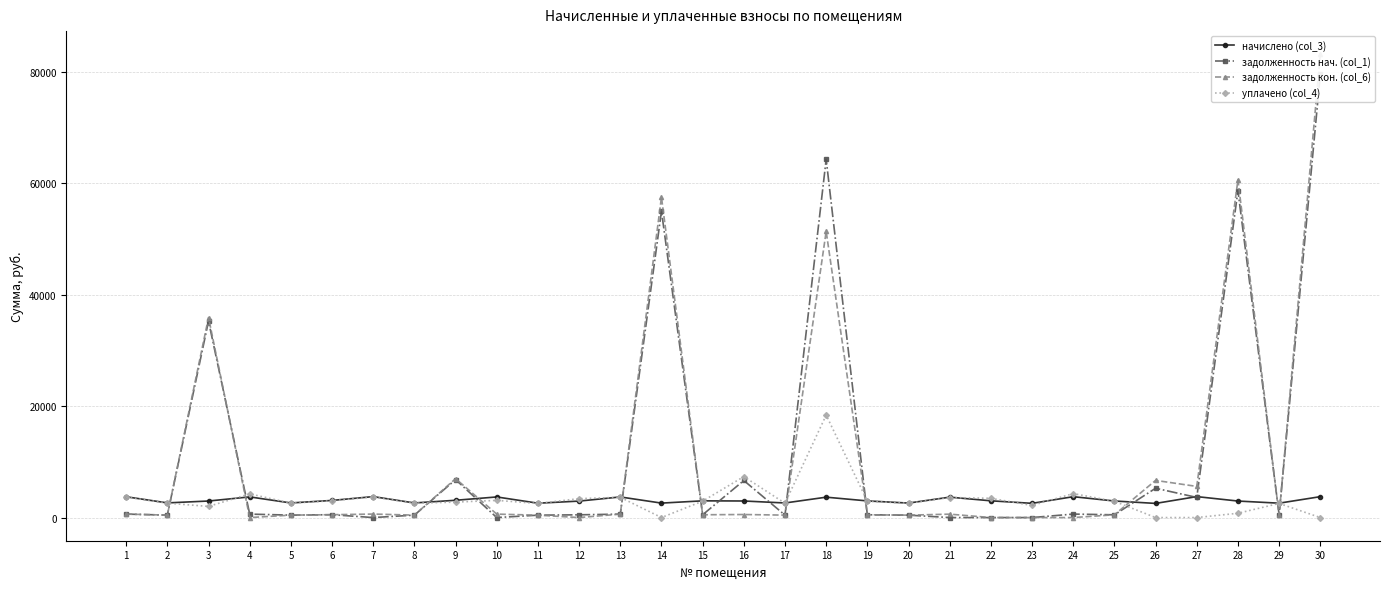

What are all the series names shown in the legend?

начислено (col_3), задолженность нач. (col_1), задолженность кон. (col_6), уплачено (col_4)